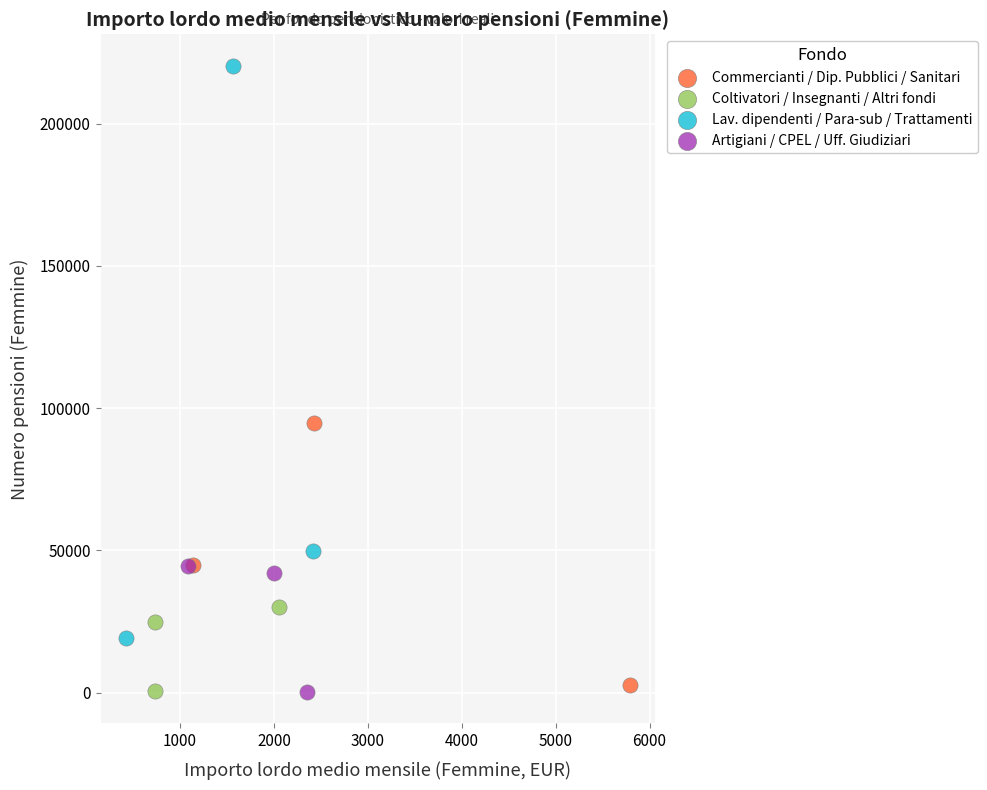

What are all the series names shown in the legend?

Commercianti / Dip. Pubblici / Sanitari, Coltivatori / Insegnanti / Altri fondi, Lav. dipendenti / Para-sub / Trattamenti, Artigiani / CPEL / Uff. Giudiziari